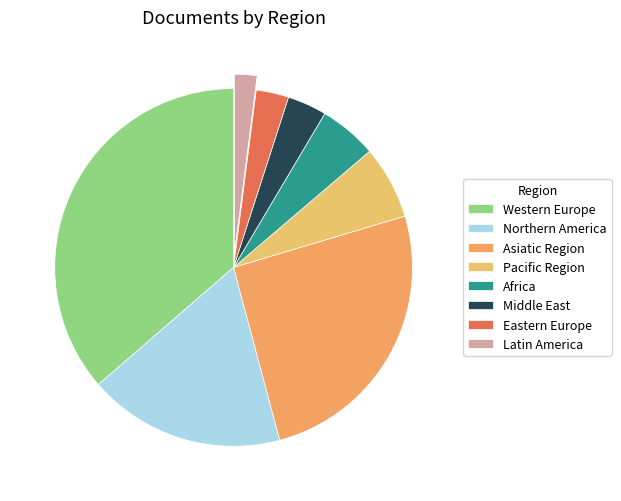

Count the number of slices in the pie.

8